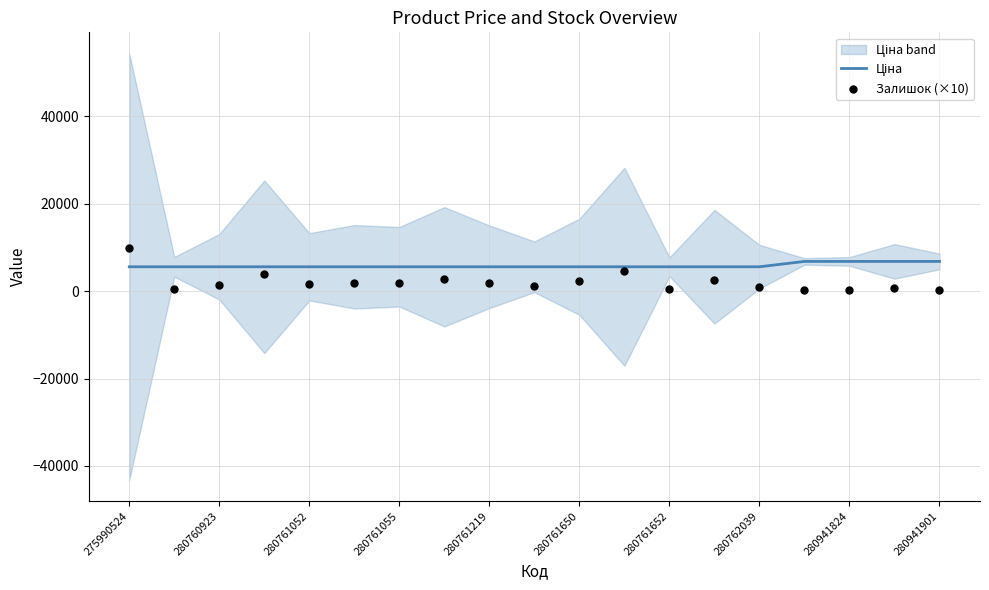

Is the value of Залишок (×10) at 280761652 greater than the value of Ціна at 275990524?

No